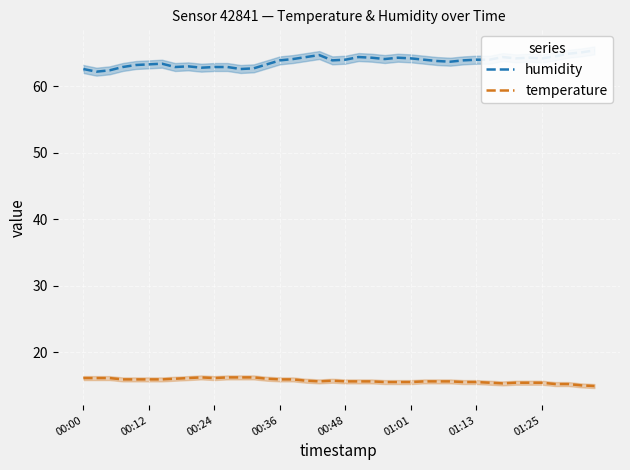

True or false: humidity has a value of 93.6 at 34.

False